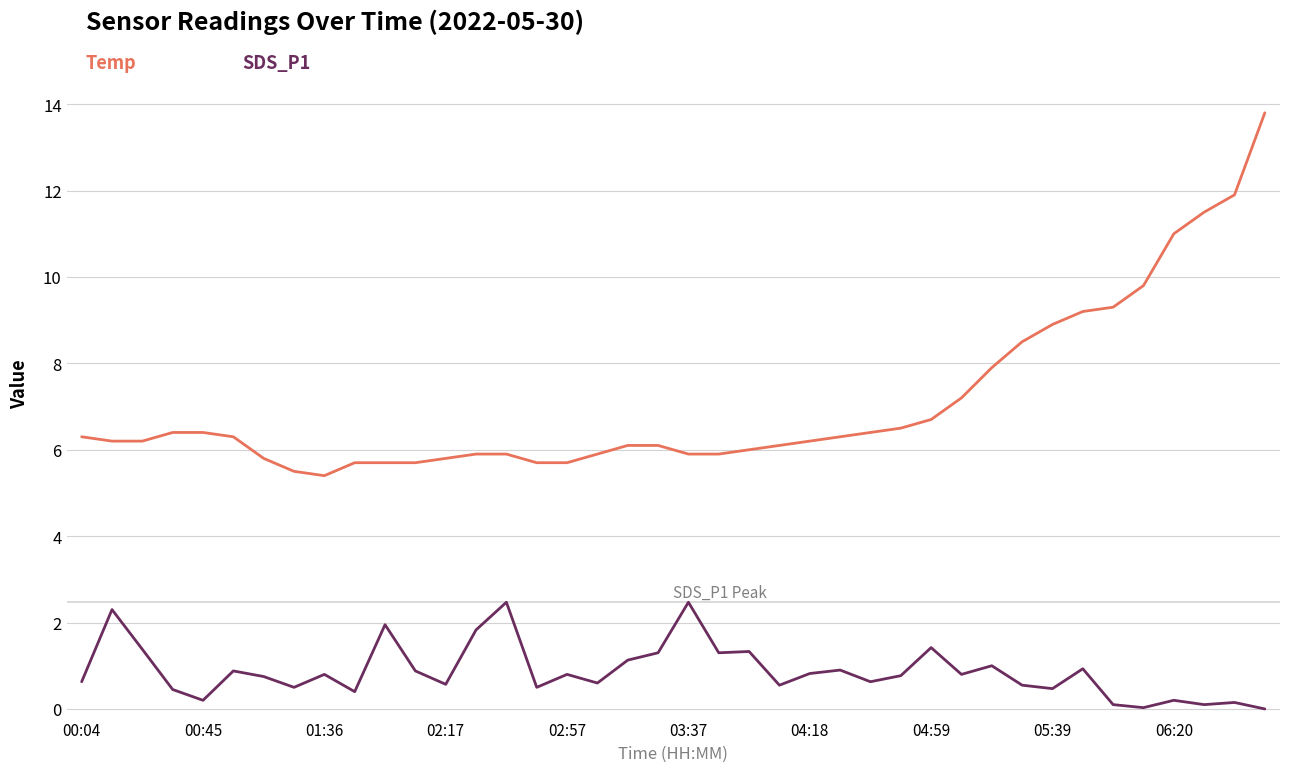

What is the maximum value shown in the chart?

13.8